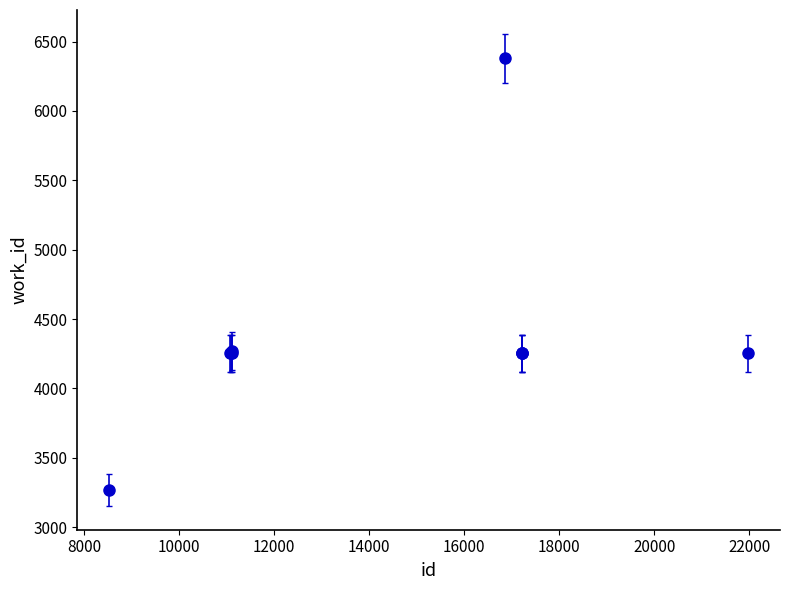

What is the difference between the maximum and minimum values?

3113